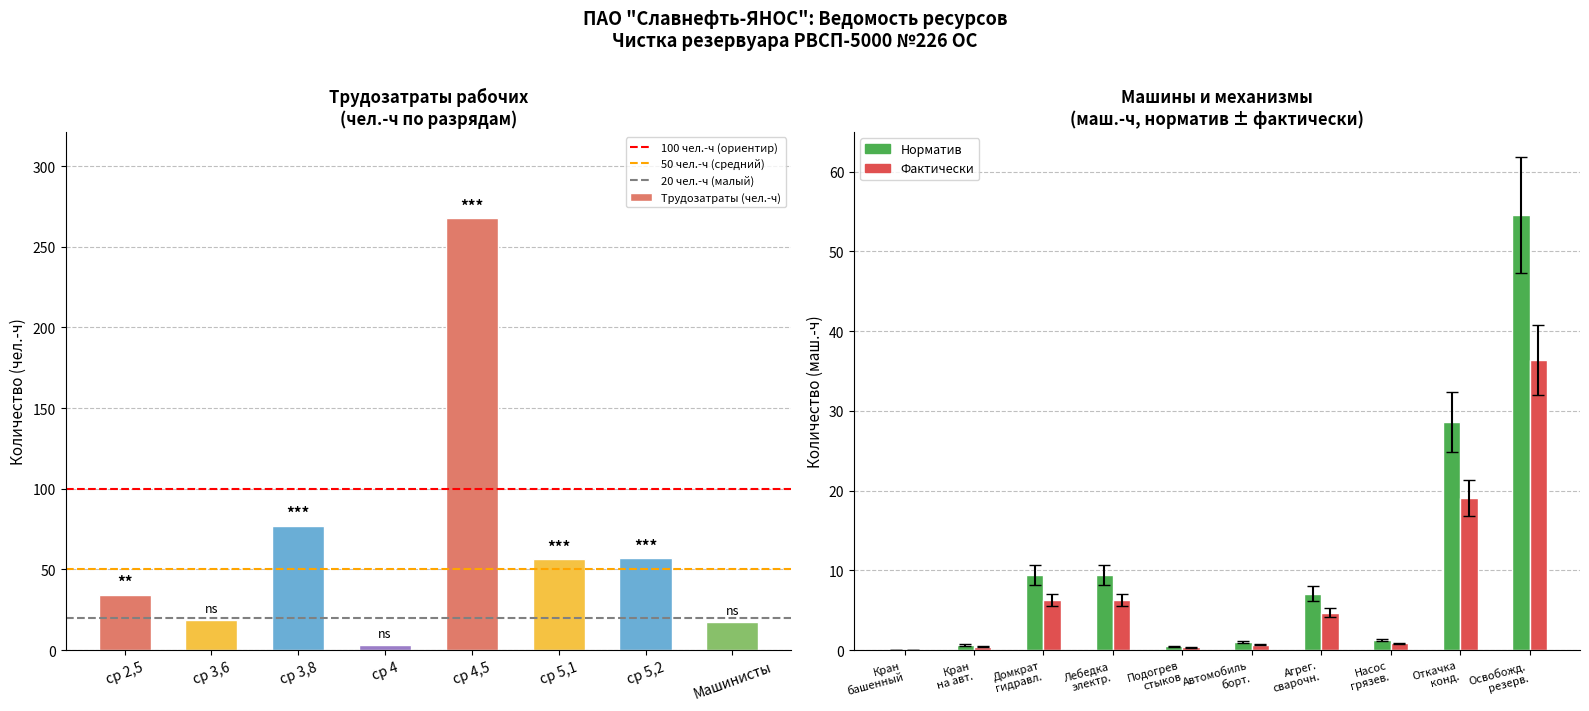

The value at ср 2,5 is 8.6. True or false?

False